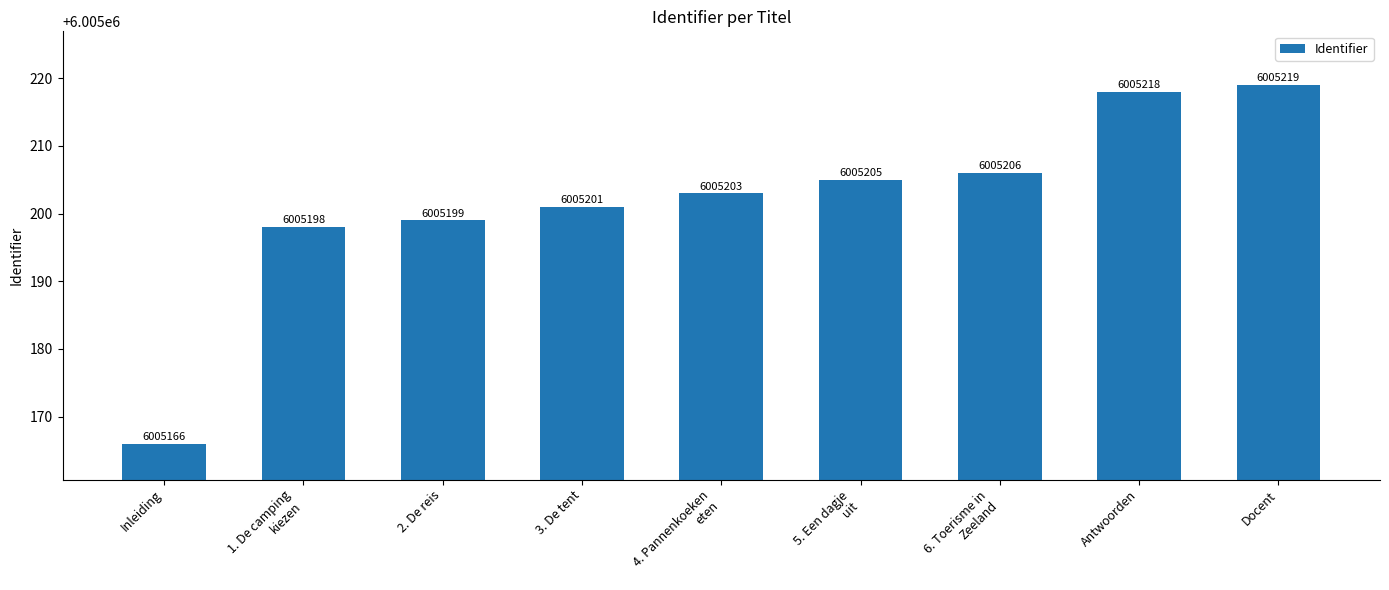

What is the change in value from Inleiding to Docent?

+53